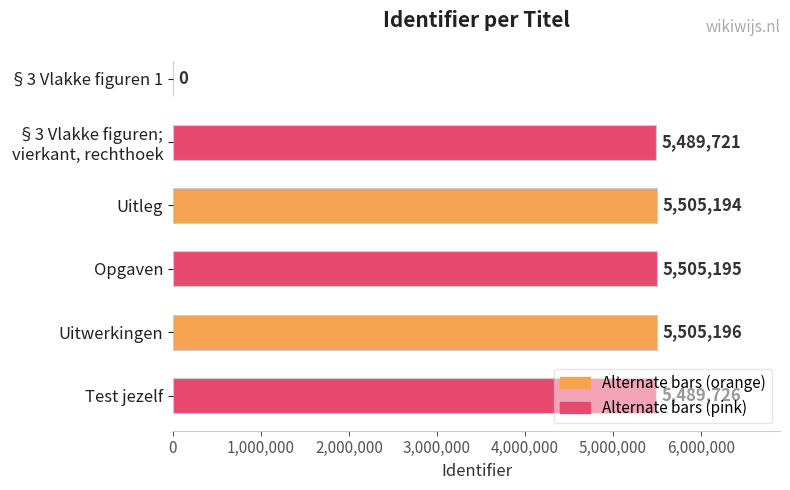

The value at Uitleg is 3606482. True or false?

False